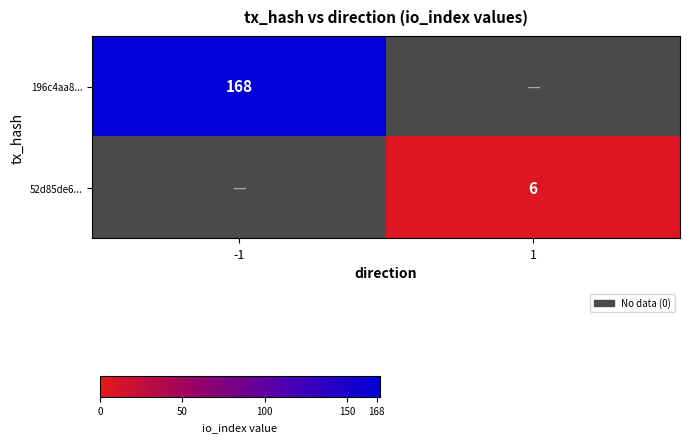

The value of 196c4aa8... at -1 is 168. True or false?

True